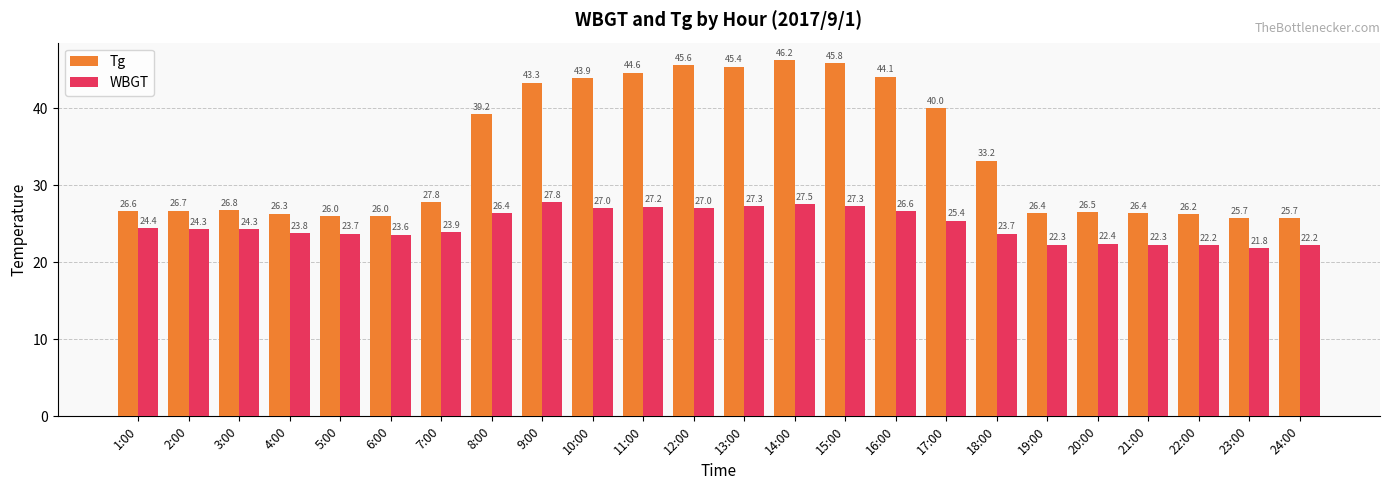

What is the minimum value for Tg?

25.7